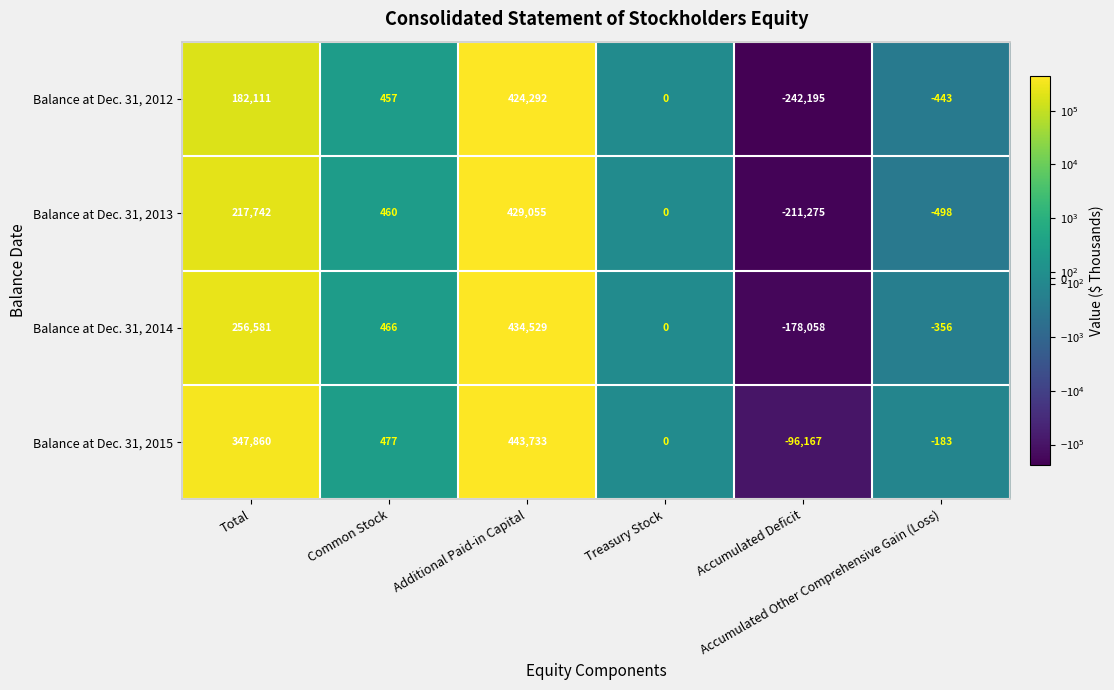

List the series in order of their peak value, highest first.

Balance at Dec. 31, 2015, Balance at Dec. 31, 2014, Balance at Dec. 31, 2013, Balance at Dec. 31, 2012